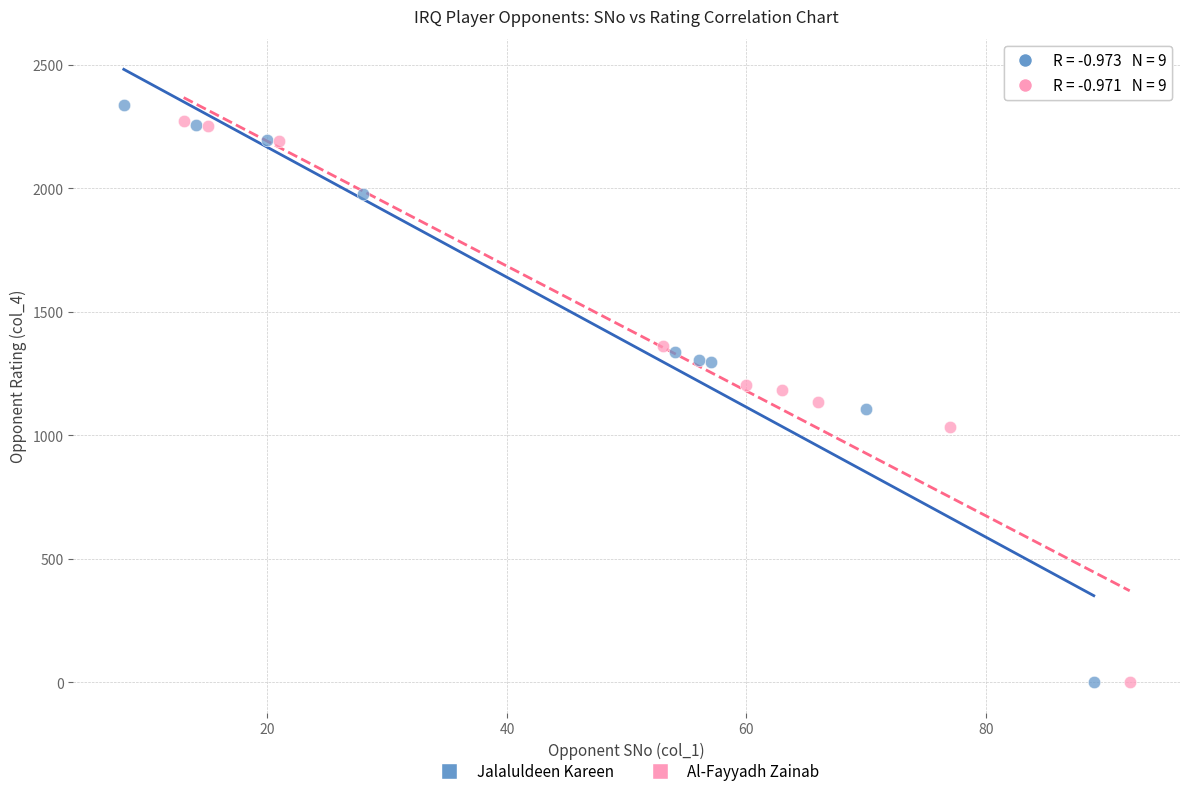

Which series has the widest spread of Y values?

Jalaluldeen Kareen